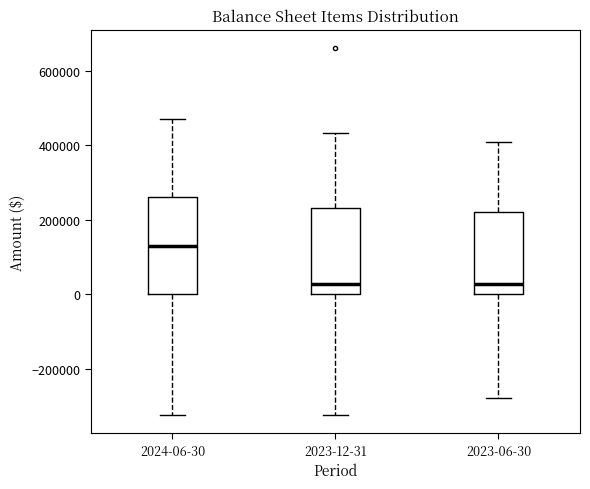

Reading left to right, transcribe this box plot: for each box, give where its median line is, the range the box spans, and where its two whiskers end, as read against the y-axis. The values are not printed on the chart, so give them approximately, as read against the axis.

2024-06-30: median 120000, box 0 to 260000, whiskers -320000 to 480000
2023-12-31: median 20000, box 0 to 240000, whiskers -320000 to 440000
2023-06-30: median 20000, box 0 to 220000, whiskers -280000 to 400000